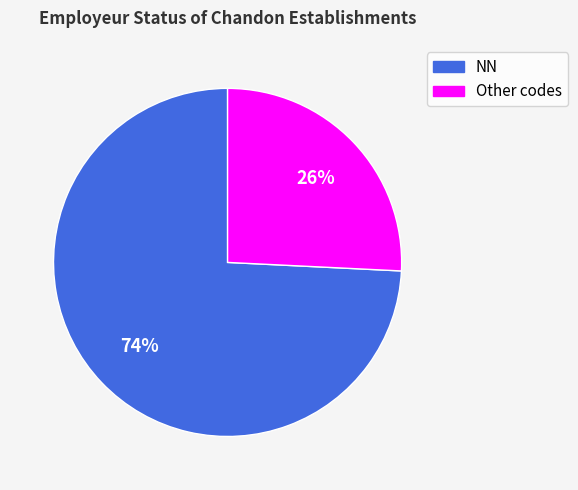

Is there a majority slice in this chart?

Yes